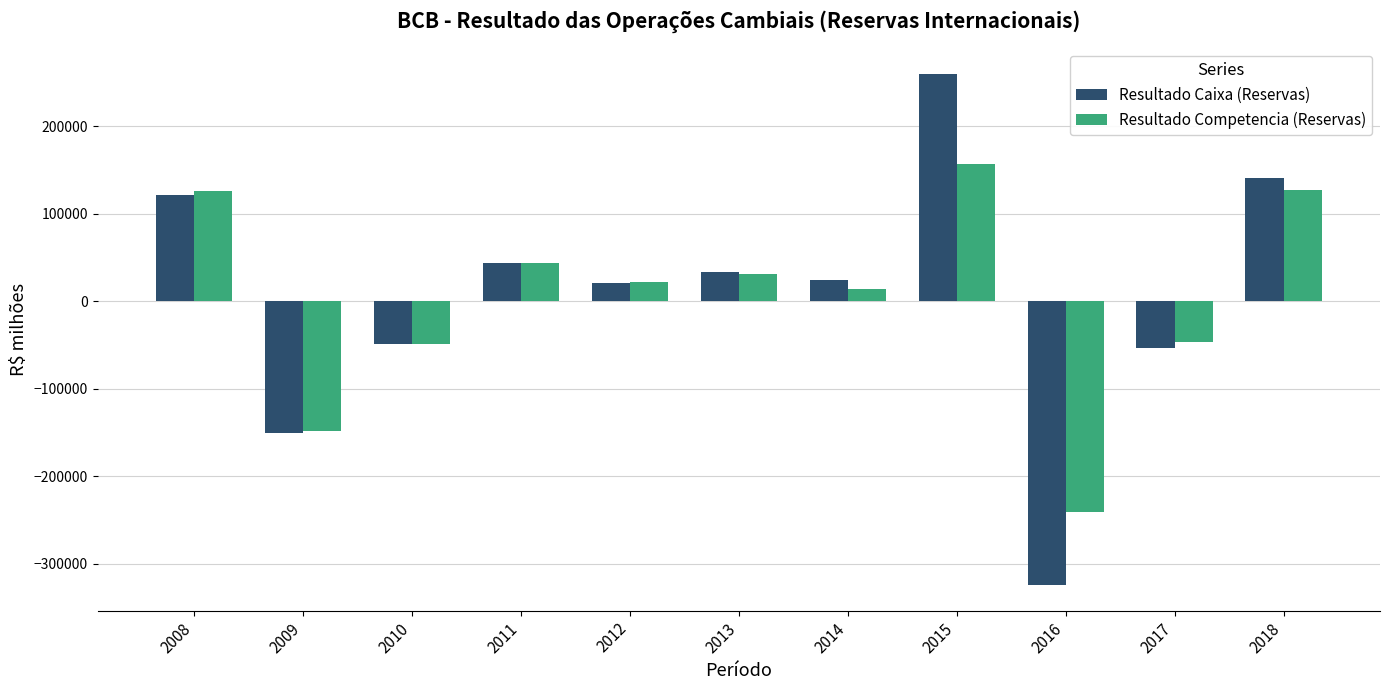

What is the highest value of the Resultado Competencia (Reservas) series?

157344.7